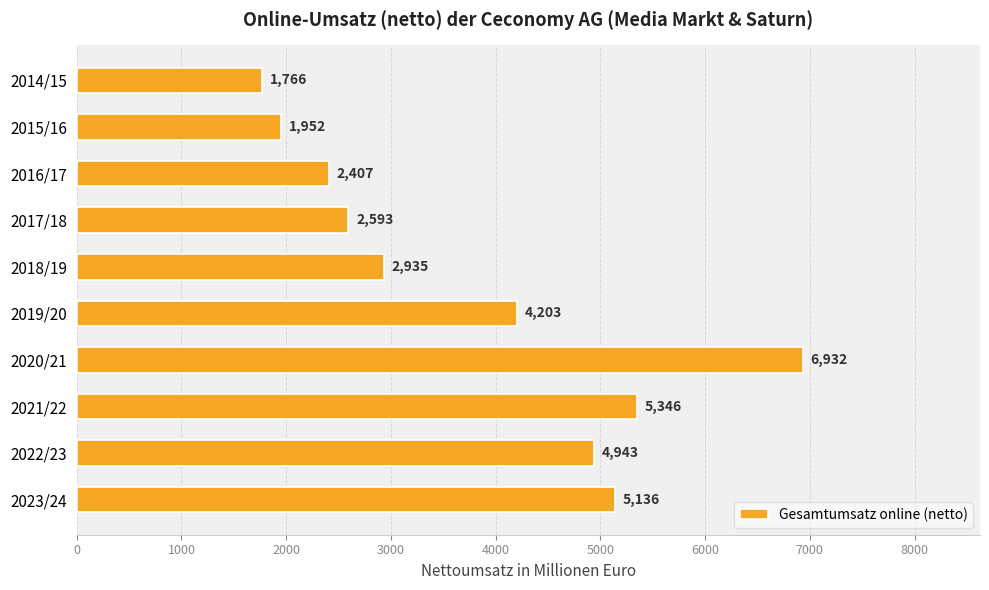

How many data points does each series have?

10